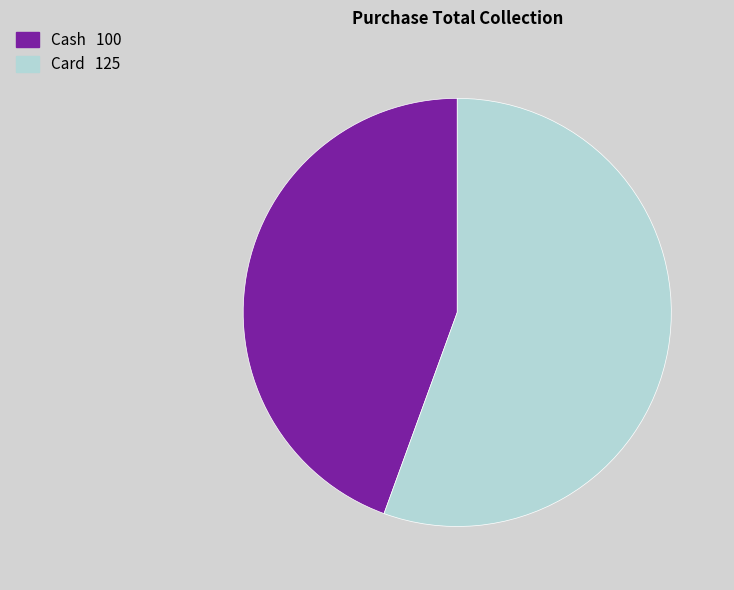

What is the largest slice in the pie chart?

Card